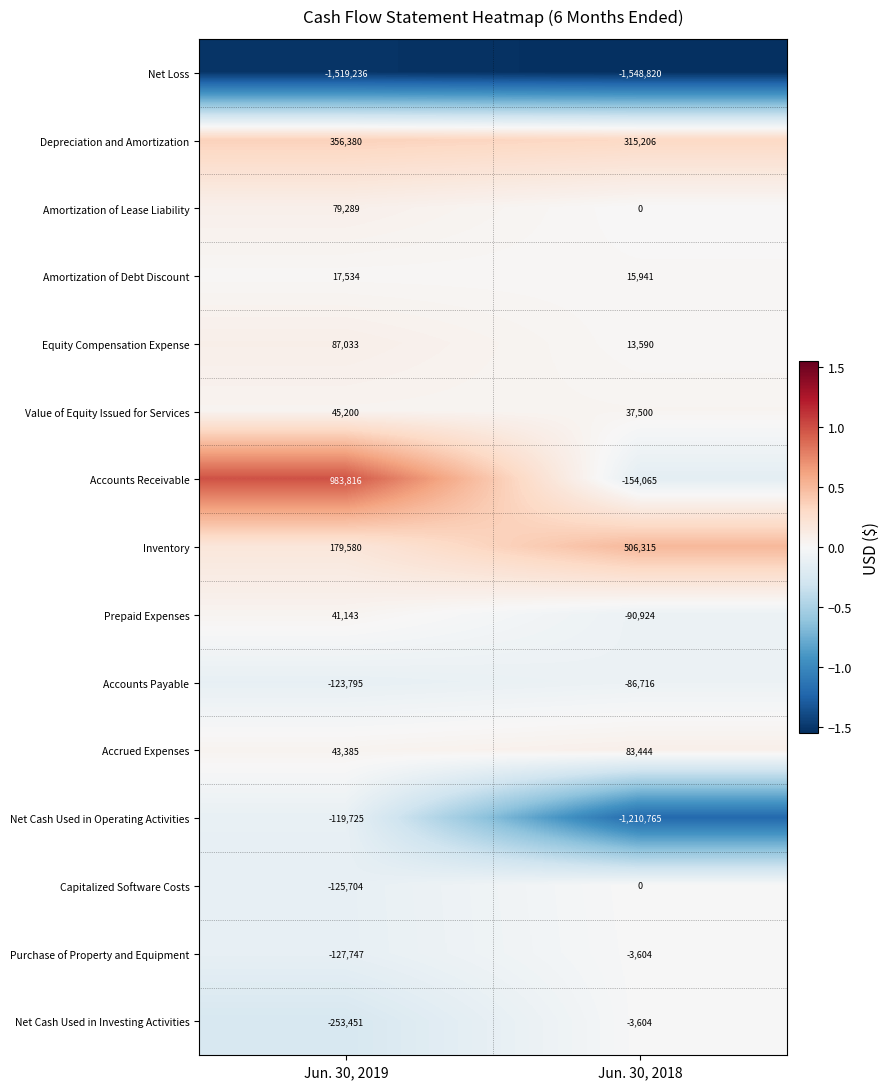

Rank the categories by Amortization of Lease Liability value from lowest to highest.

Jun. 30, 2018, Jun. 30, 2019